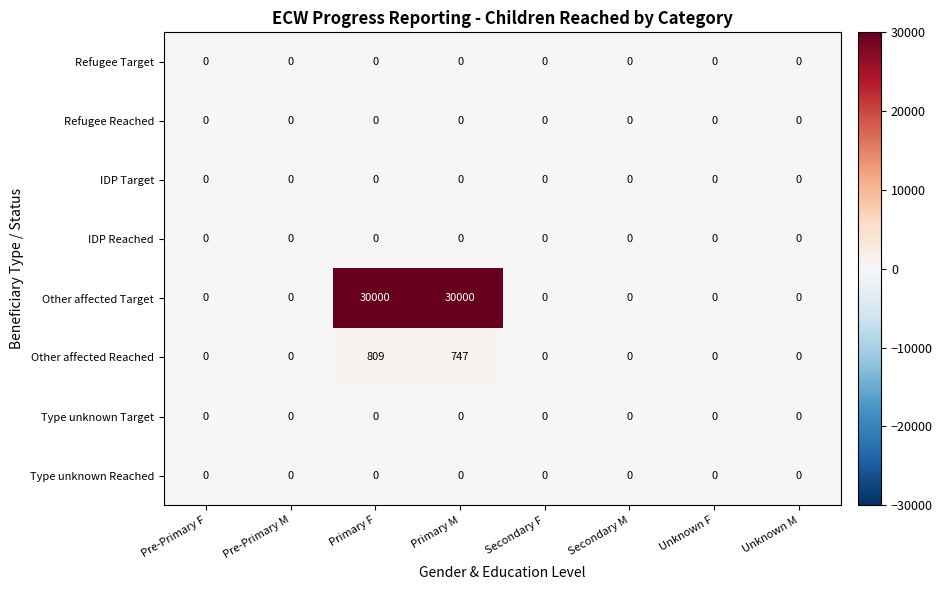

Which series has the widest spread of values?

Other affected Target